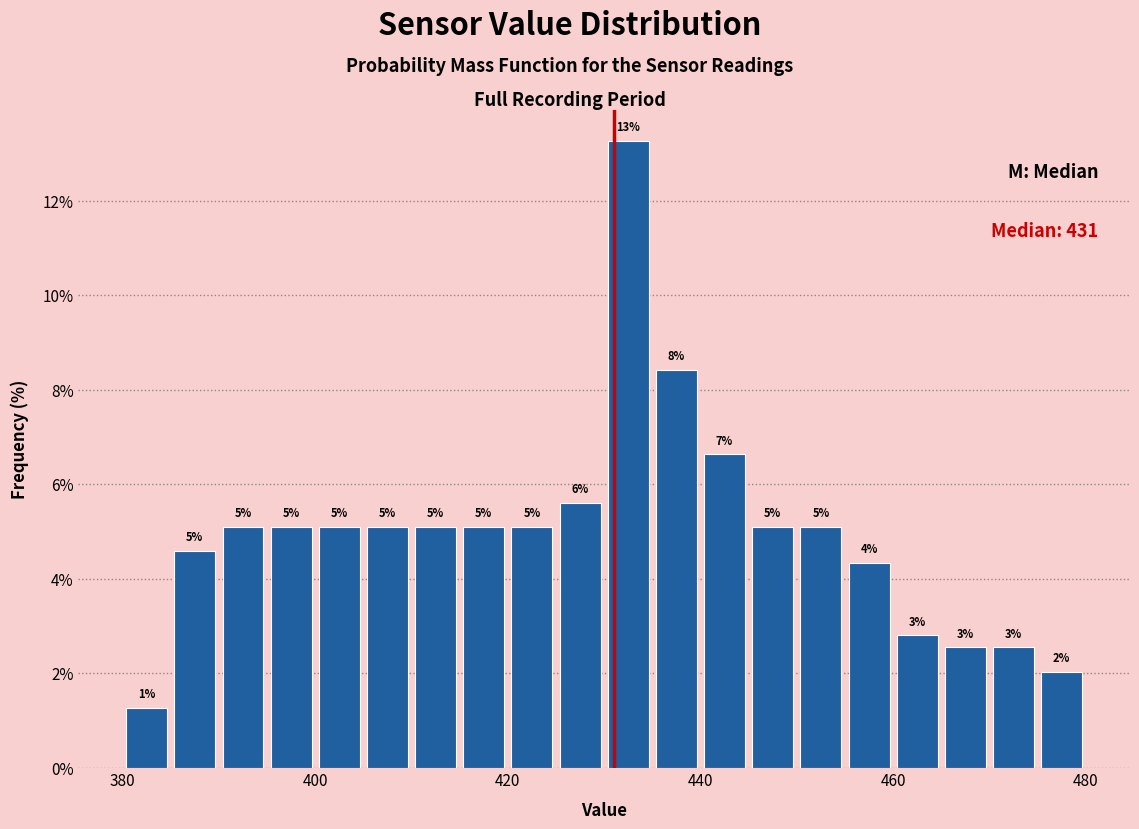

Read against the x-axis, roughly where is the centre of the tallest bar?

432